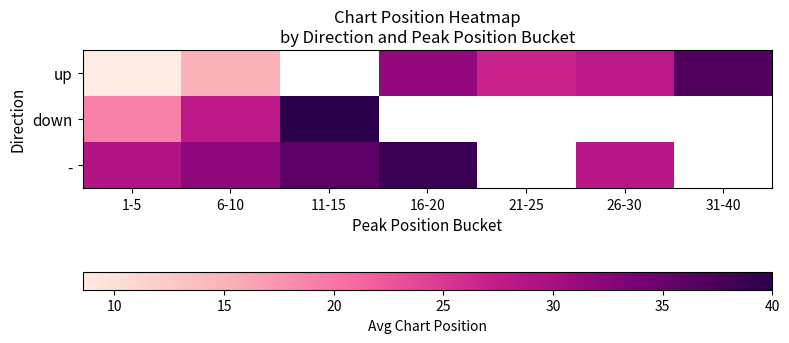

Which category has the highest value across all series?

11-15